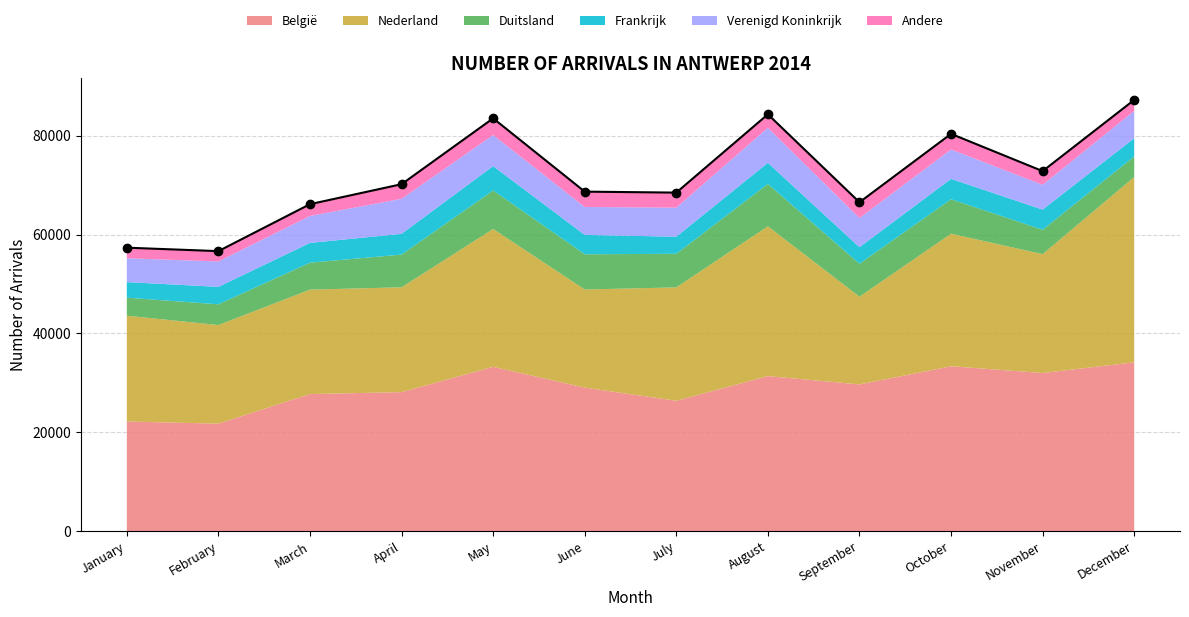

What is the difference between the second highest and minimum values in the Frankrijk series?

1128